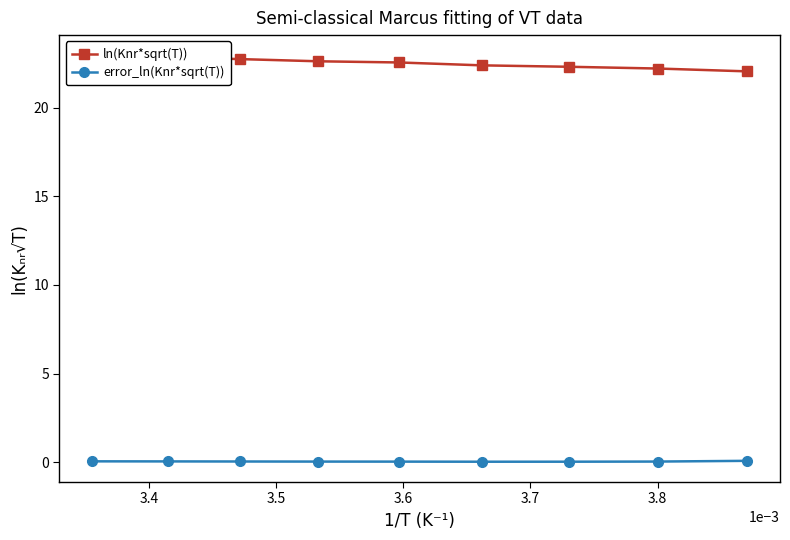

What are all the series names shown in the legend?

ln(Knr*sqrt(T)), error_ln(Knr*sqrt(T))